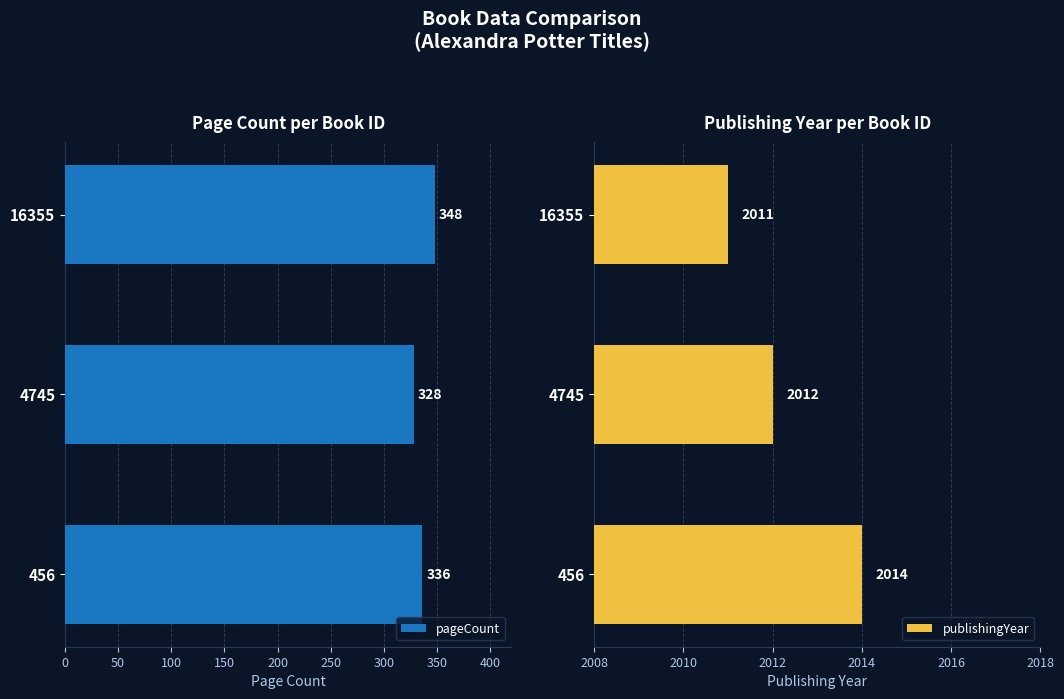

List the labels in order of pageCount value, smallest first.

4745, 456, 16355